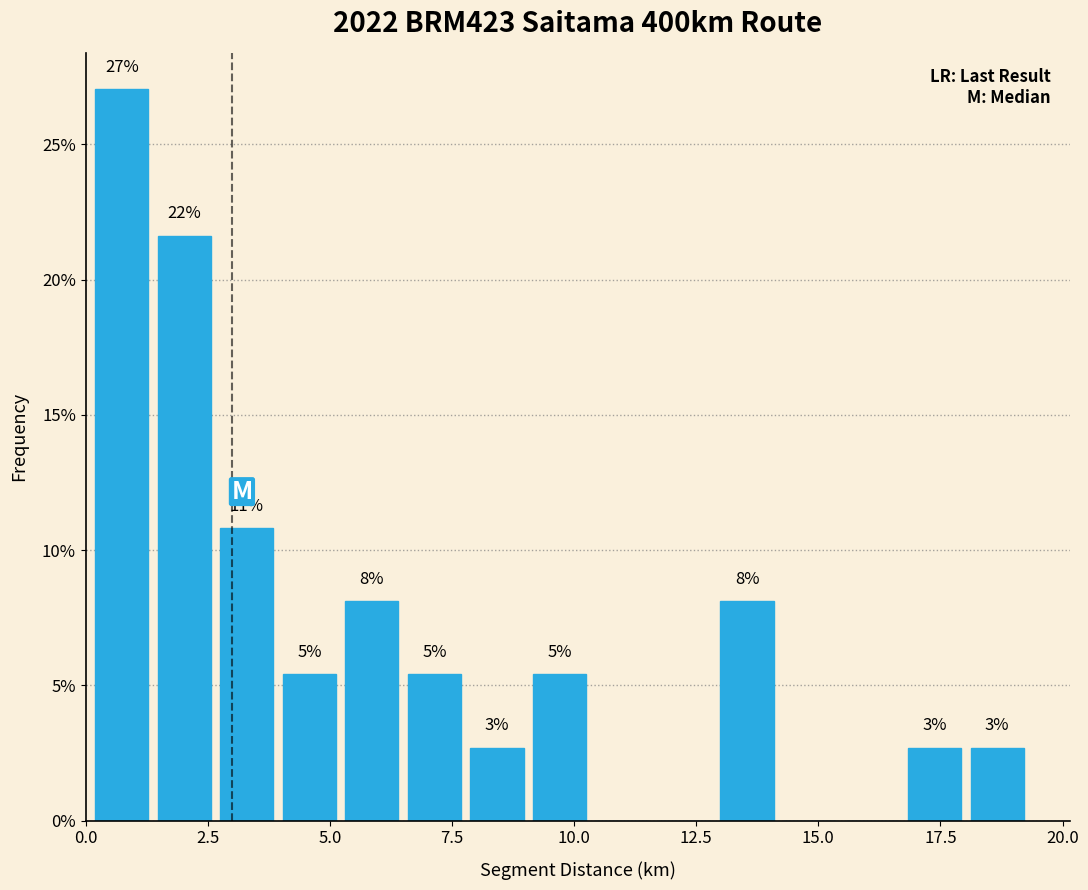

Around what value on the x-axis is the tallest bar? Give the approximate position of its centre, as read against the axis.

0.5